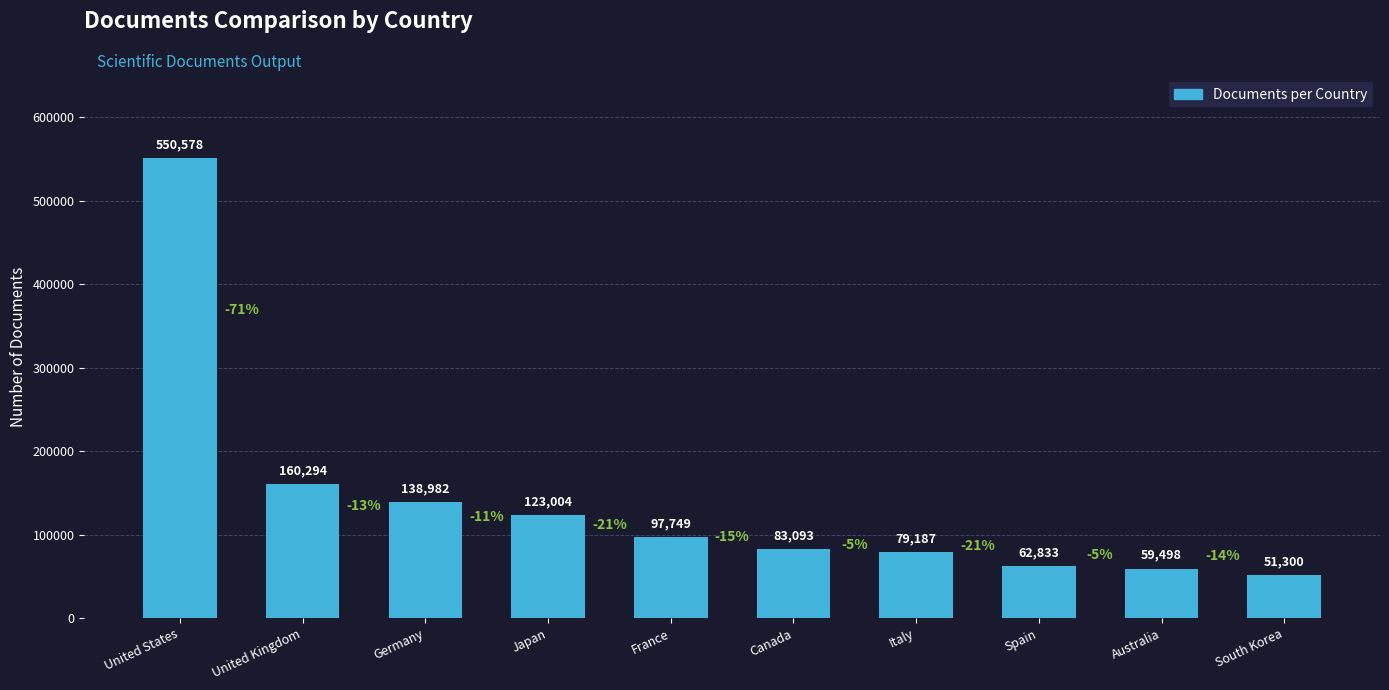

What is the ratio of the value at France to the value at Spain?

1.6